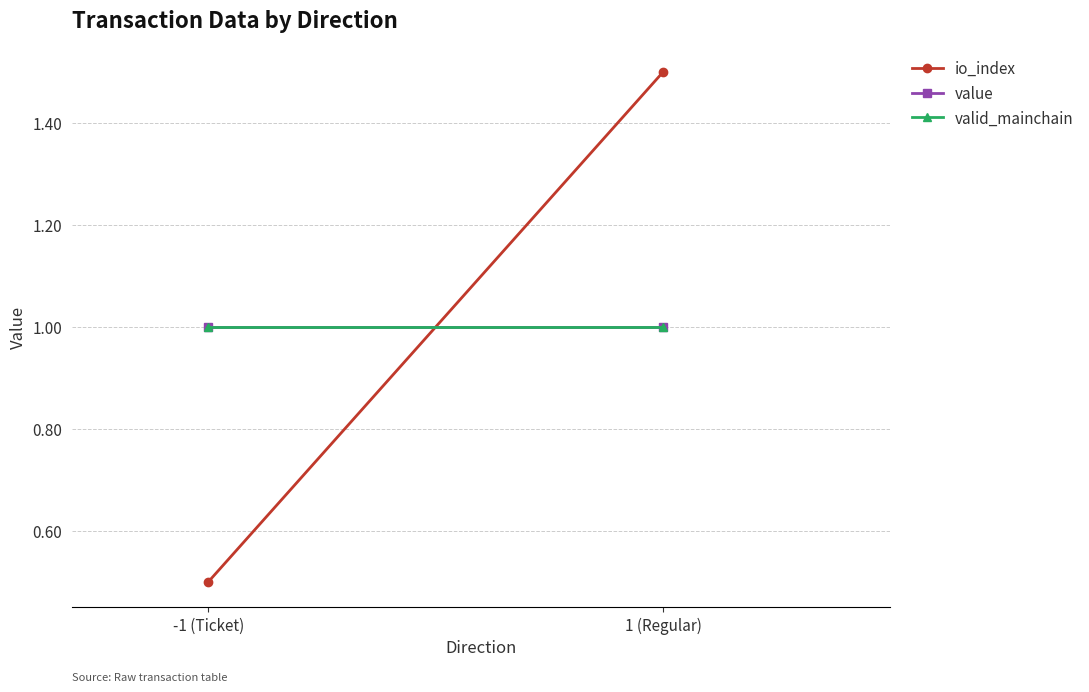

What is the minimum value shown in the chart?

0.5